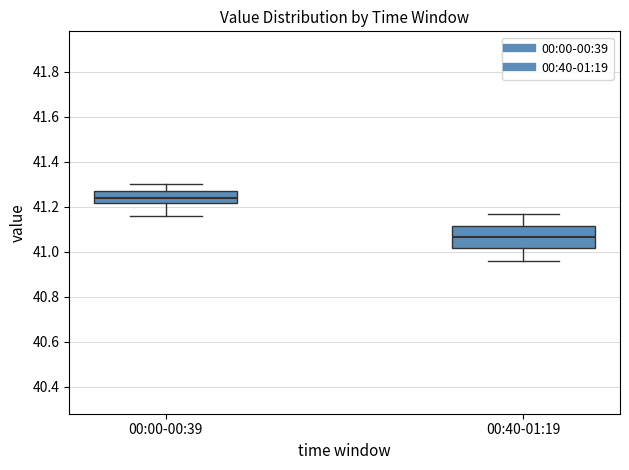

Which box is the tallest, from its lower edge to its upper edge?

00:40-01:19